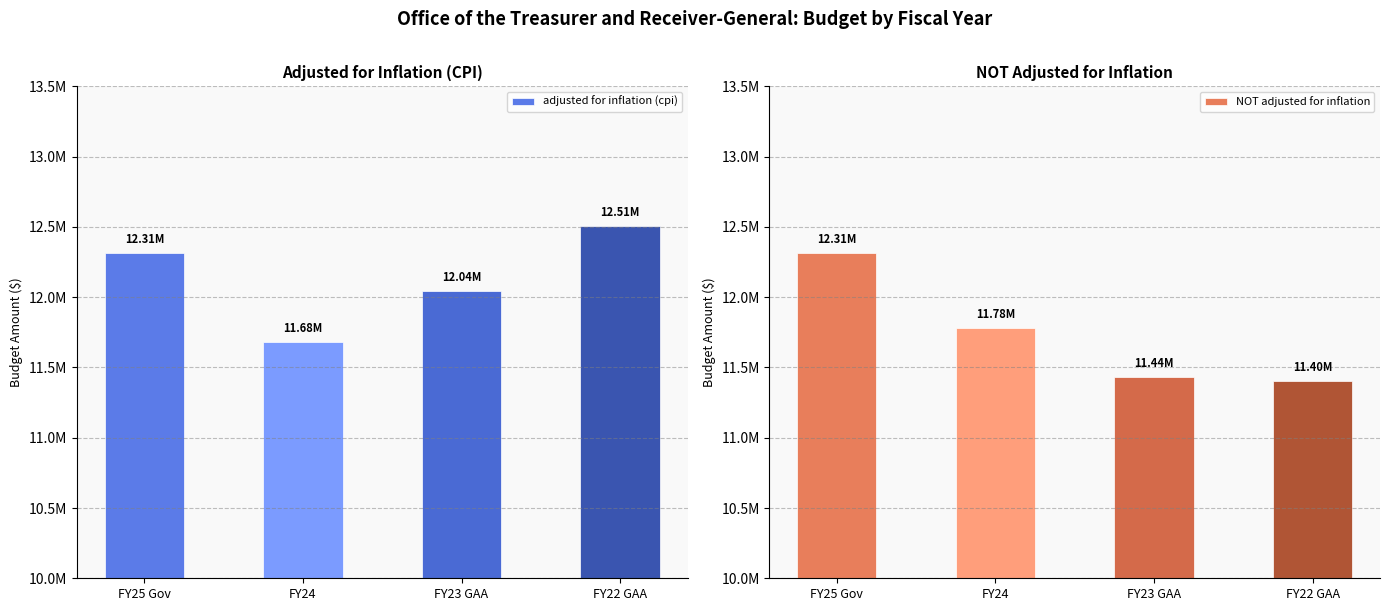

Are the bars grouped side by side (vs. stacked)?

Yes